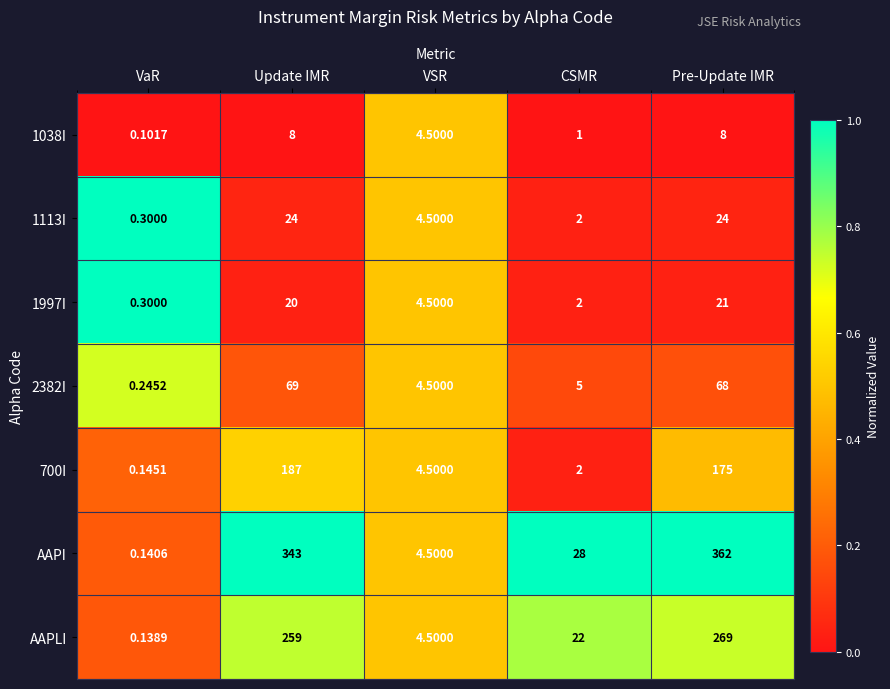

Which category has the lowest value across all series?

VaR